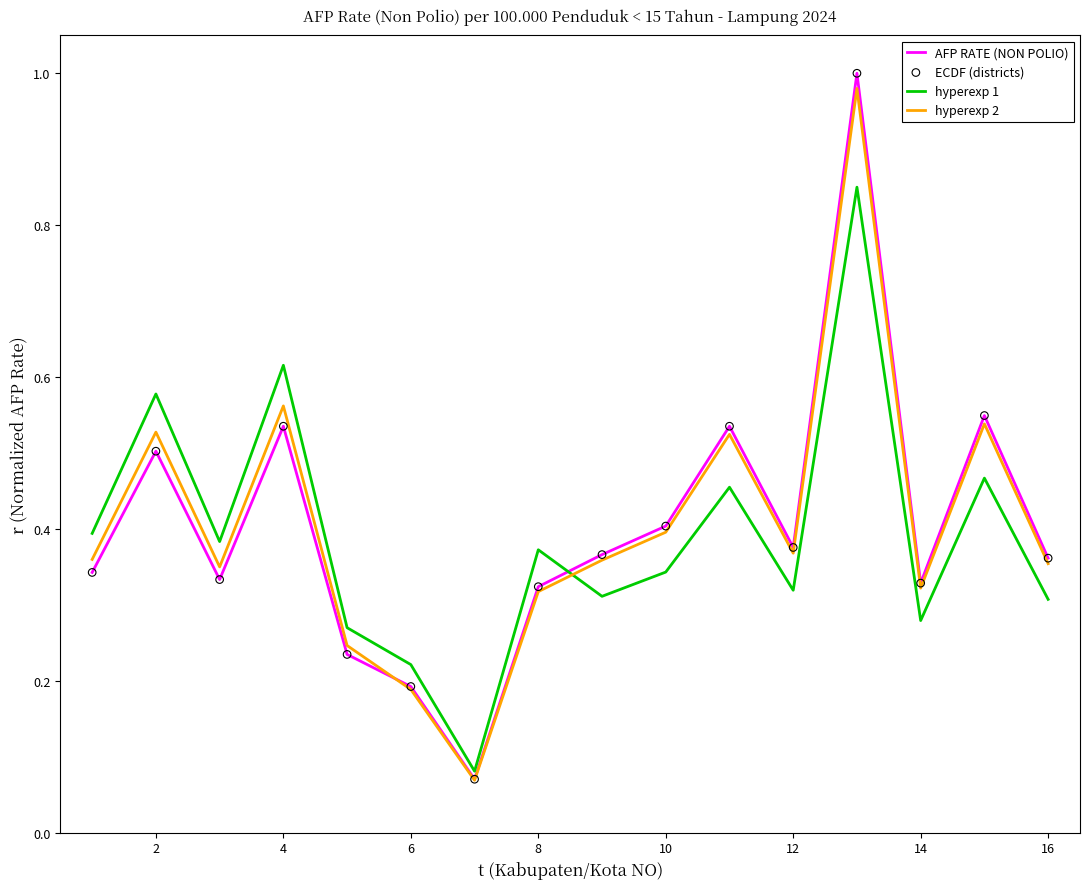

Which series has the largest range (max minus min)?

AFP RATE (NON POLIO)